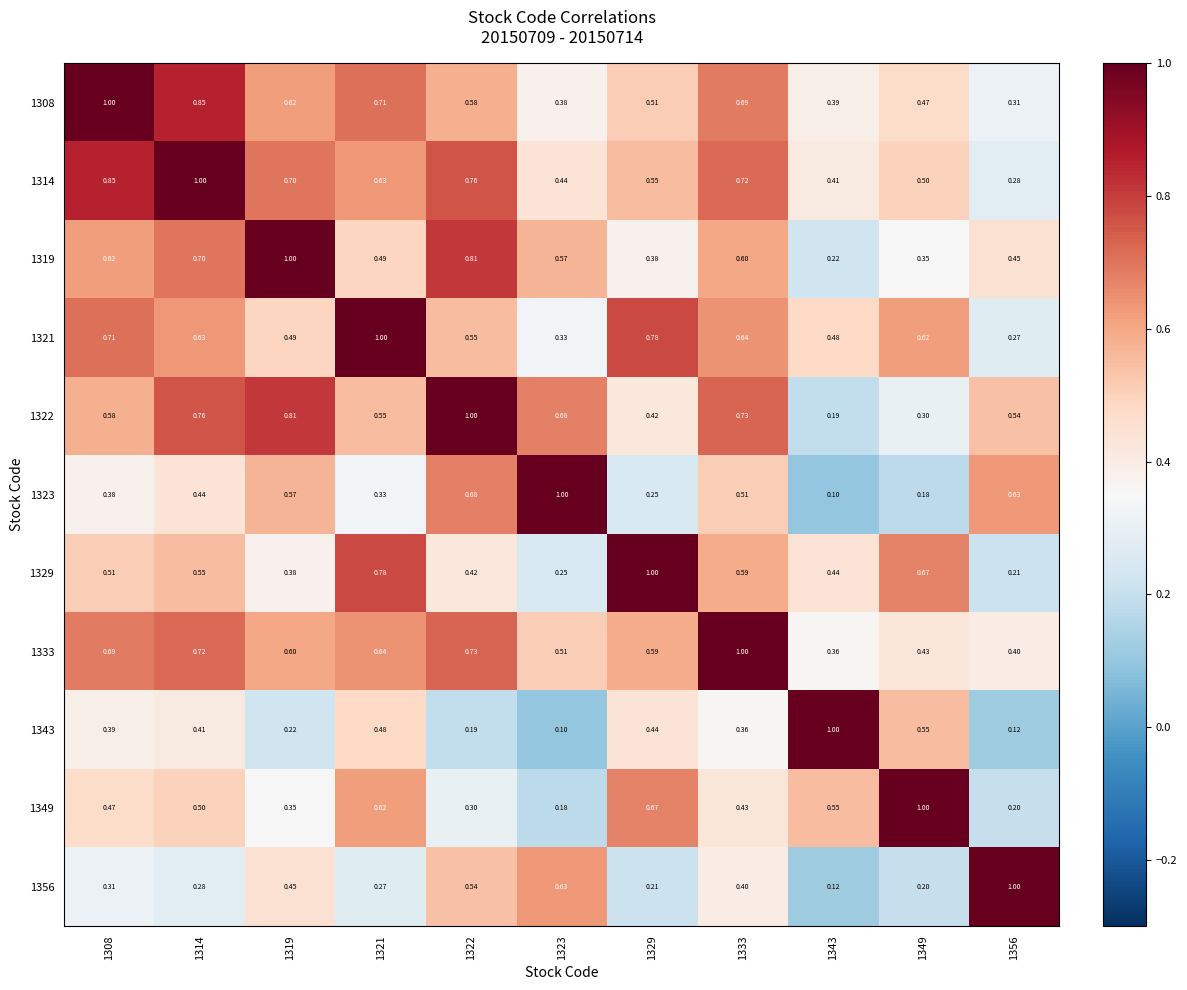

Is the value of 1323 at 1343 greater than the value of 1314 at 1333?

No